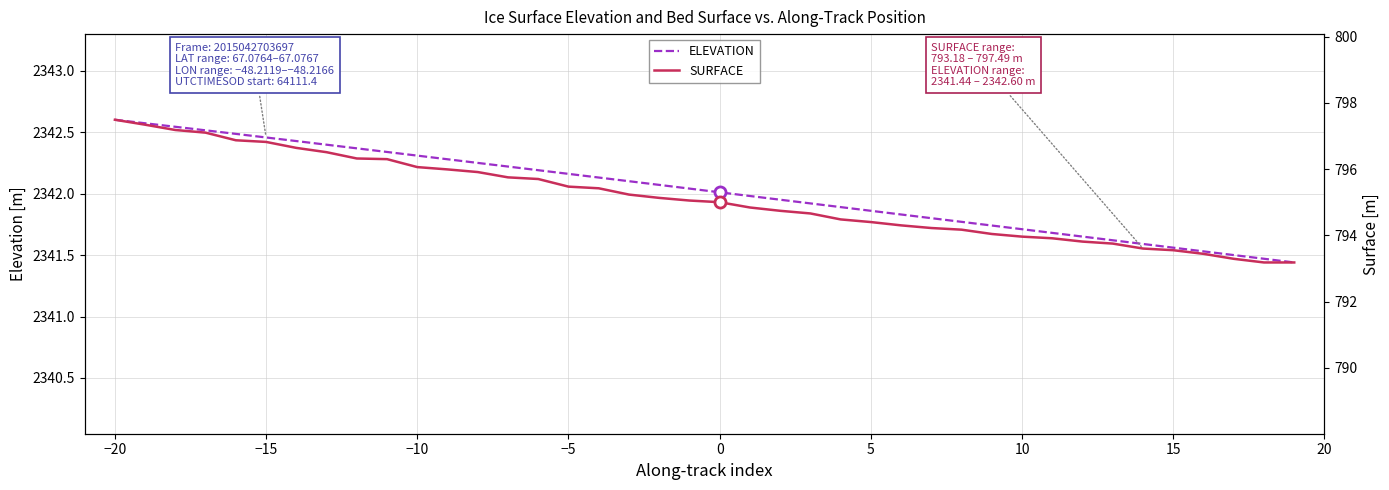

Is it true that ELEVATION equals 3751.6 at −10?

False